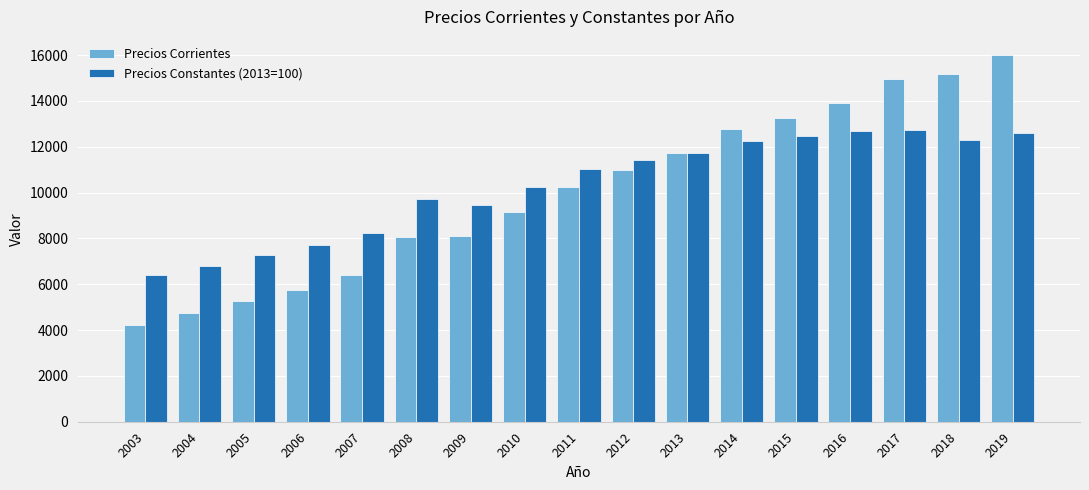

Rank the series by their maximum value, from lowest to highest.

Precios Constantes (2013=100), Precios Corrientes